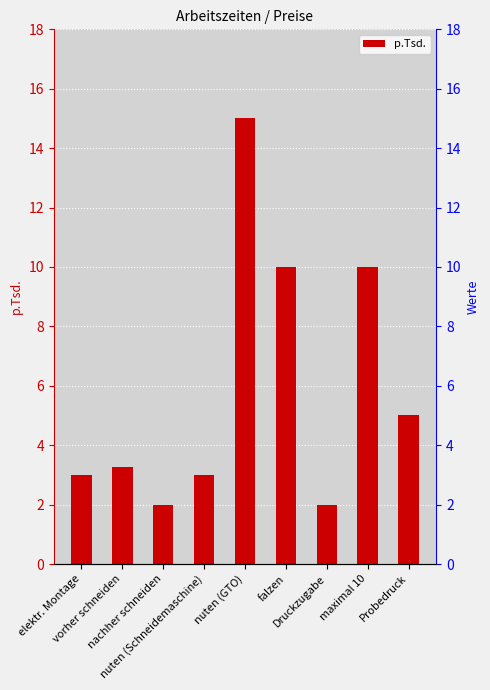

What is the maximum value shown in the chart?

15.0